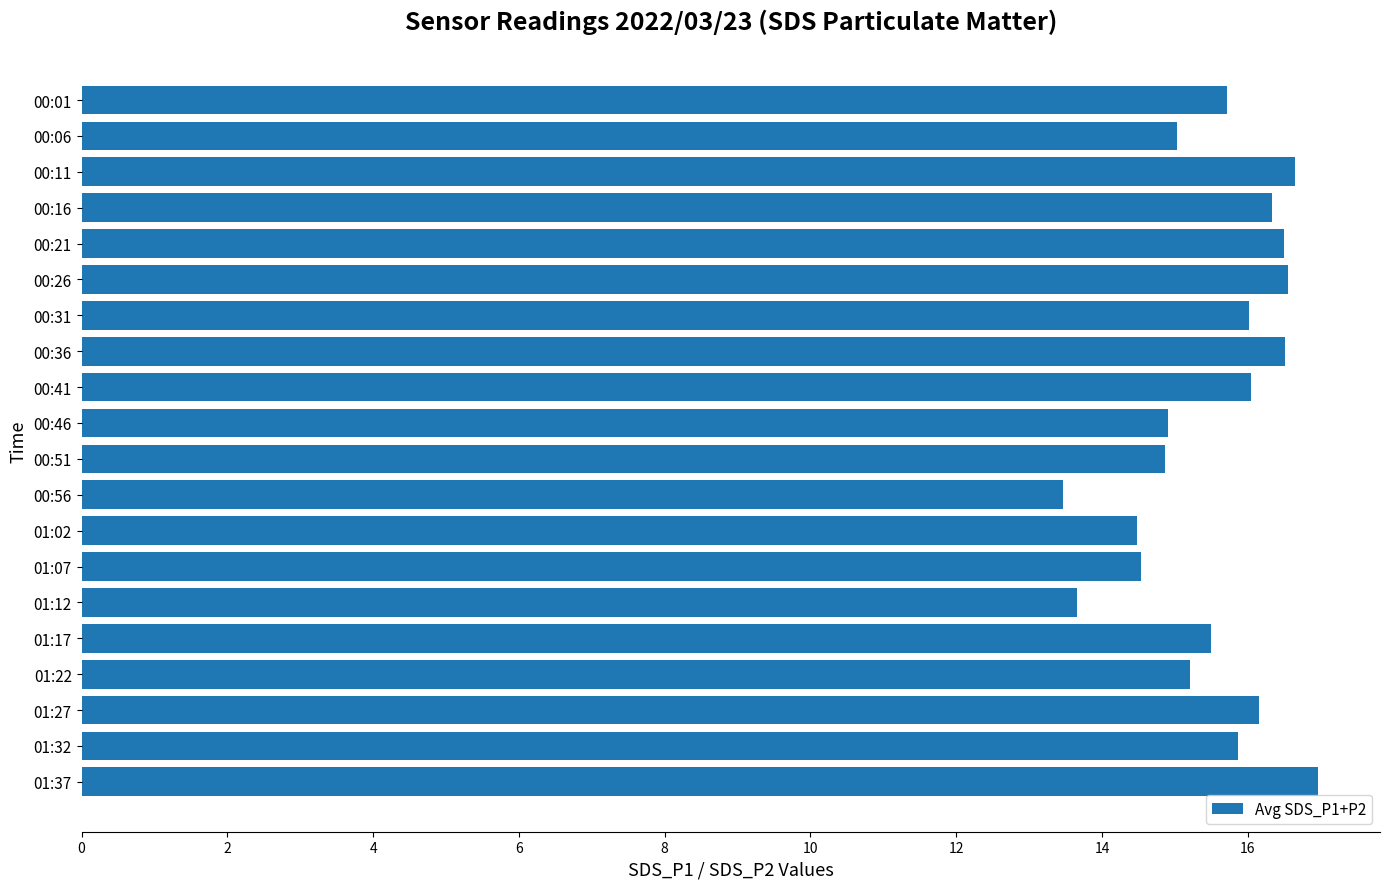

Read the value at 01:07.

14.5